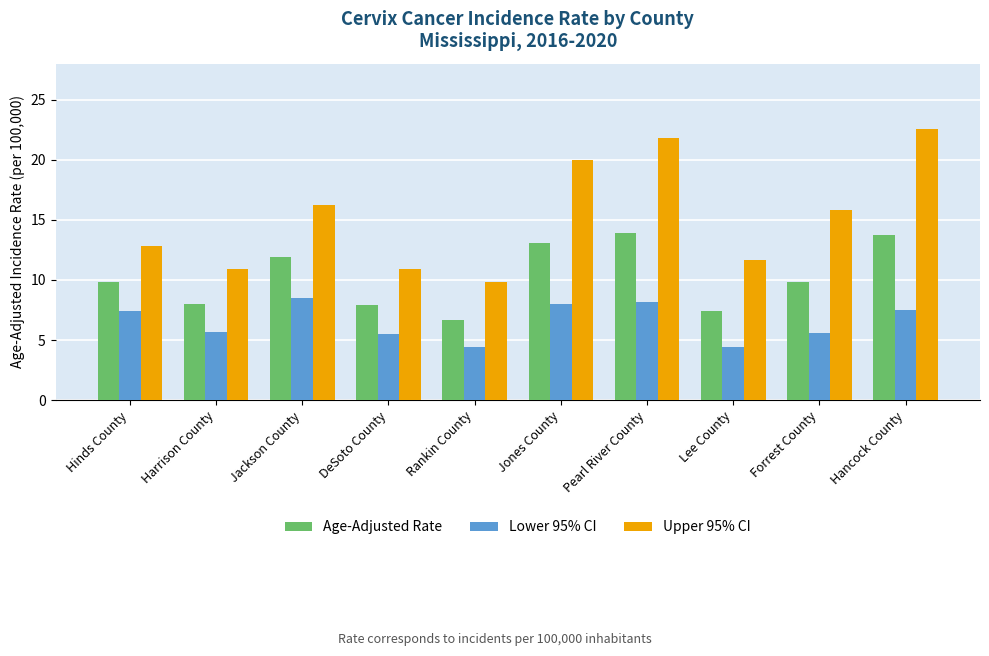

What is the difference between the maximum and minimum values in the Lower 95% CI series?

4.1